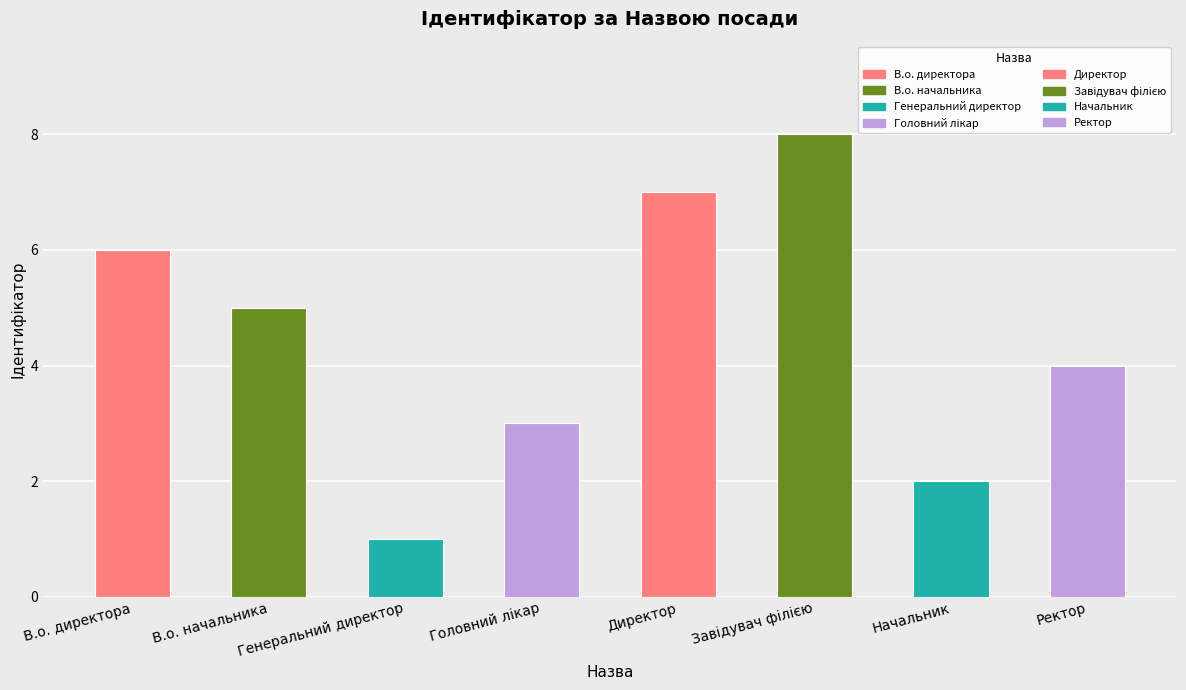

Where is the data nearest to the value 4?

Ректор